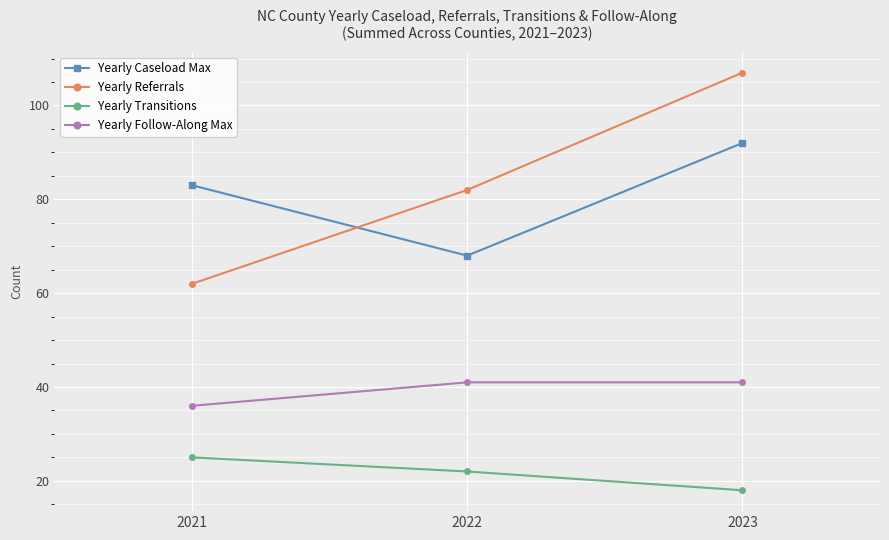

At which label does Yearly Caseload Max reach its minimum?

2022